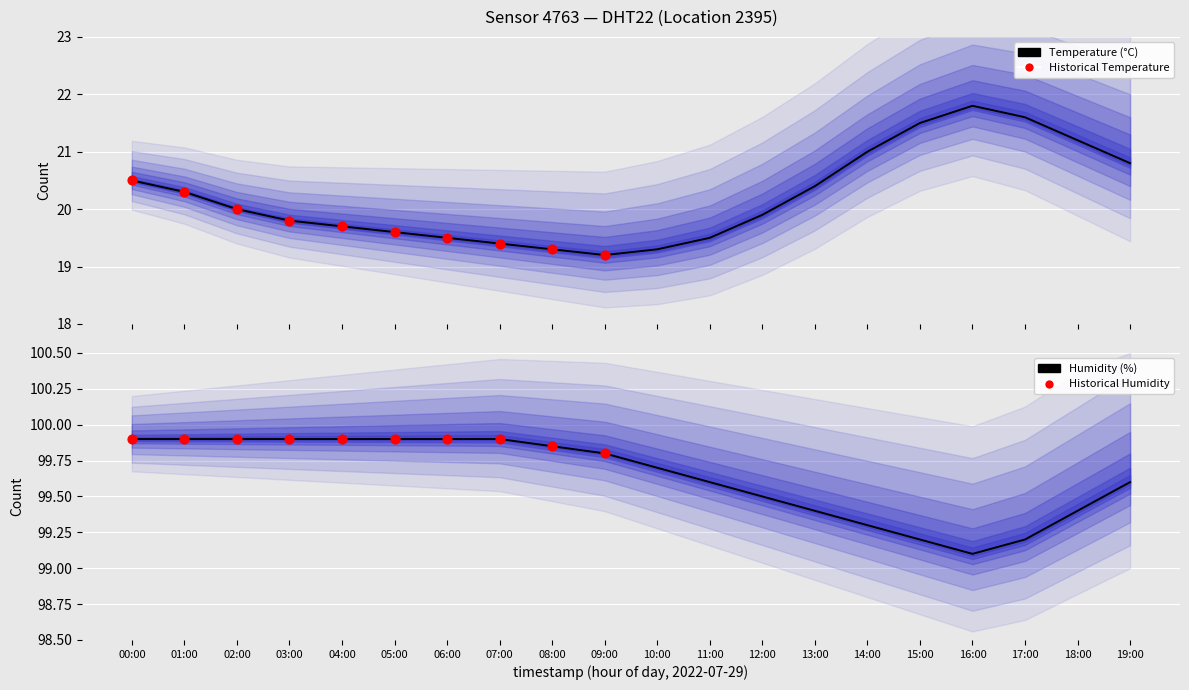

Which series reaches the minimum Y coordinate?

temperature